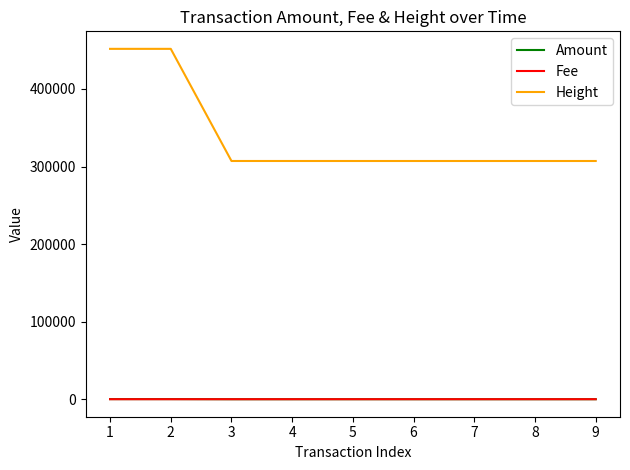

Is the value of Amount at 2 greater than the value of Height at 5?

No